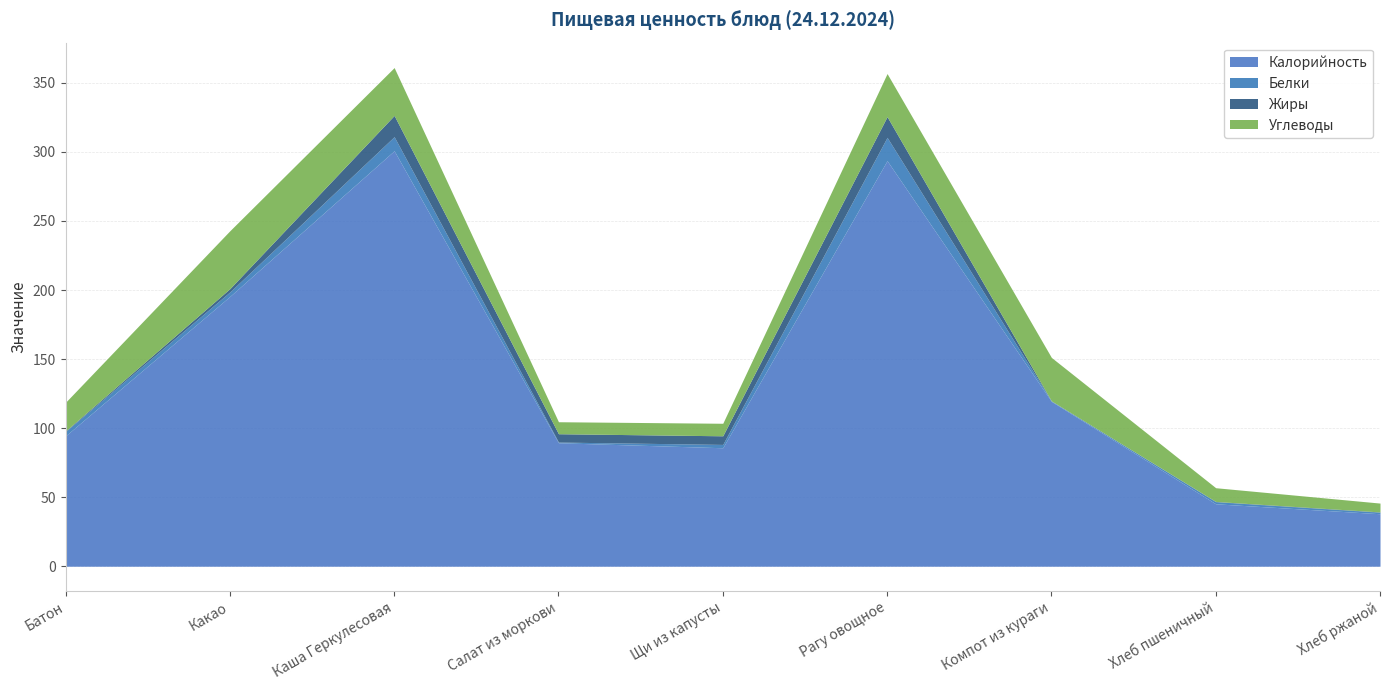

After their last crossing, which series has the higher values: Белки or Жиры?

Белки